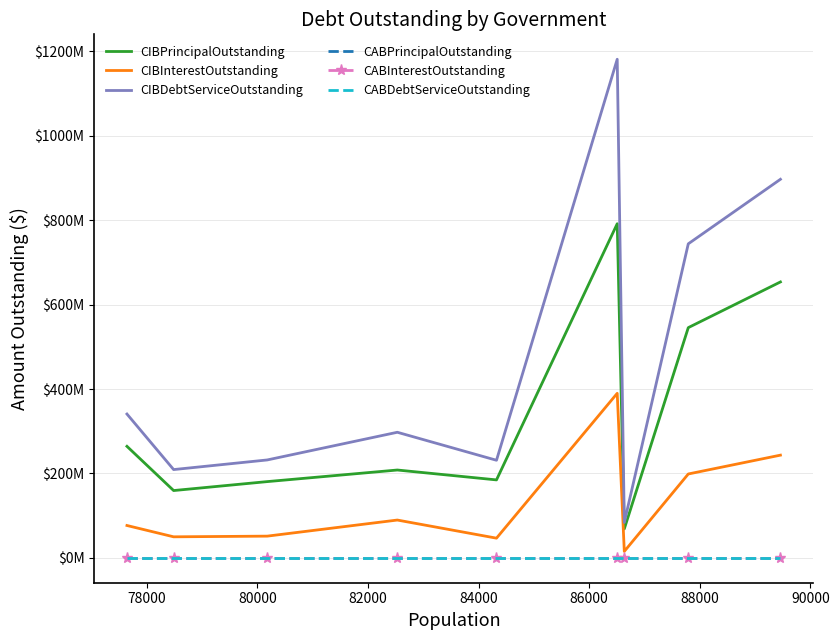

Which series has the largest range (max minus min)?

CIBDebtServiceOutstanding